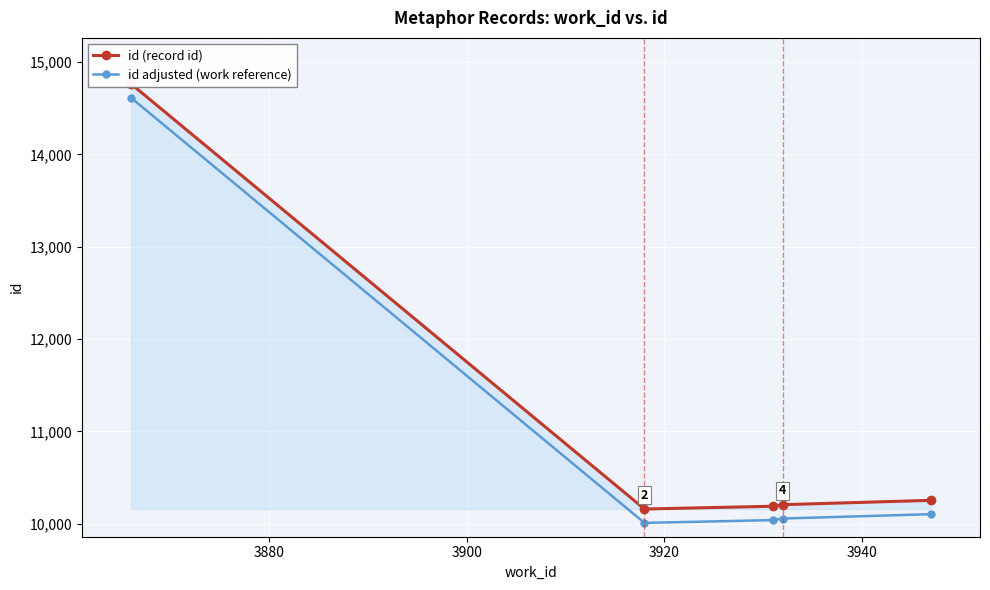

True or false: id adjusted (work reference) has more than 1 points higher than both neighbors.

False